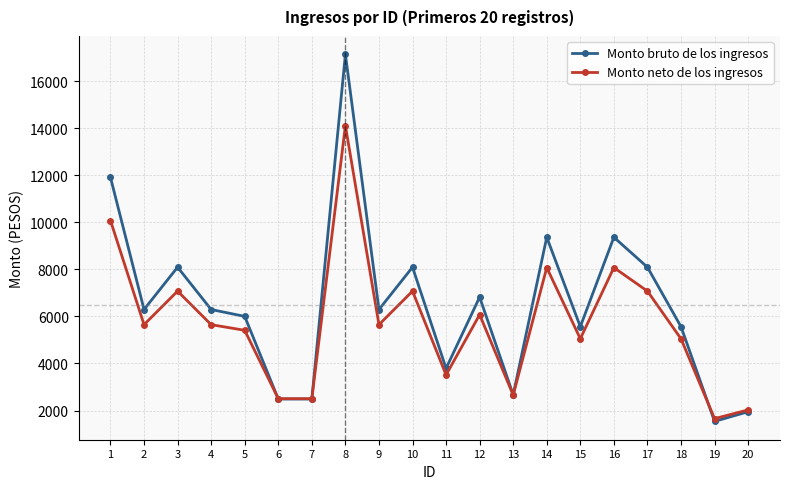

What is the sum of the Monto bruto de los ingresos values at 15 and 7?

8051.8